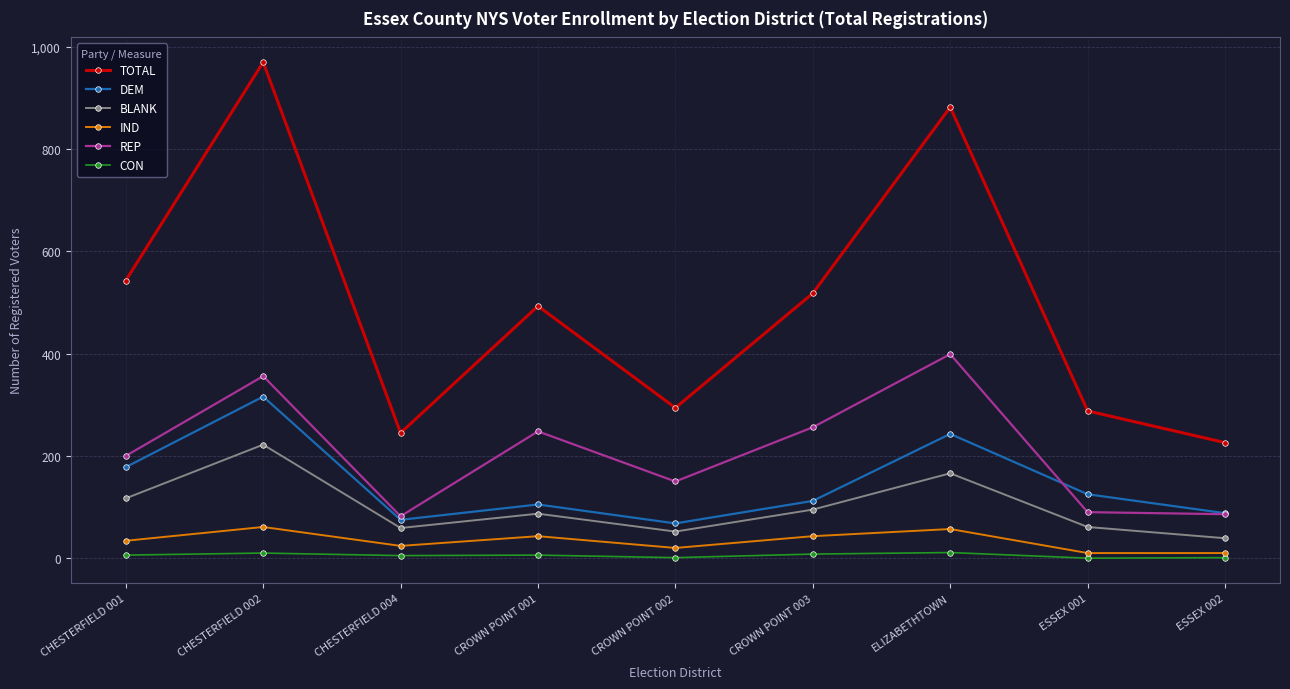

How many categories are shown in the chart?

9